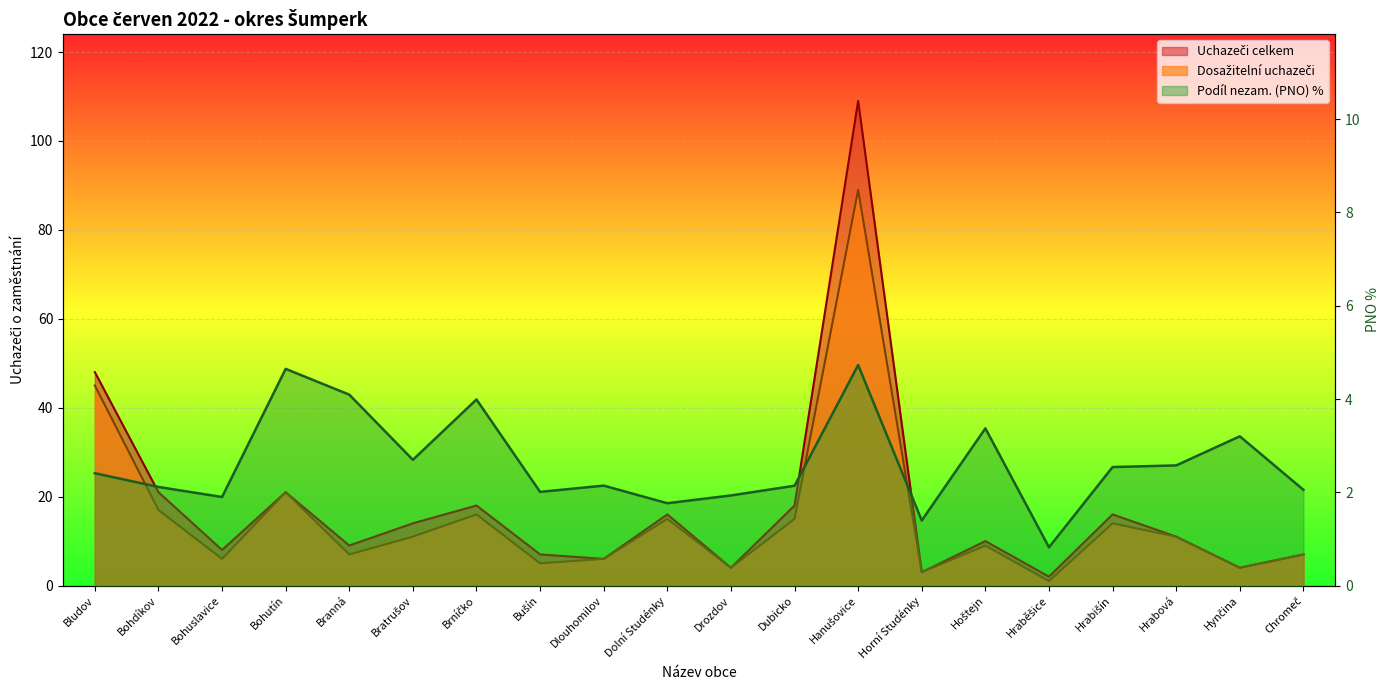

How many series are shown in this chart?

3